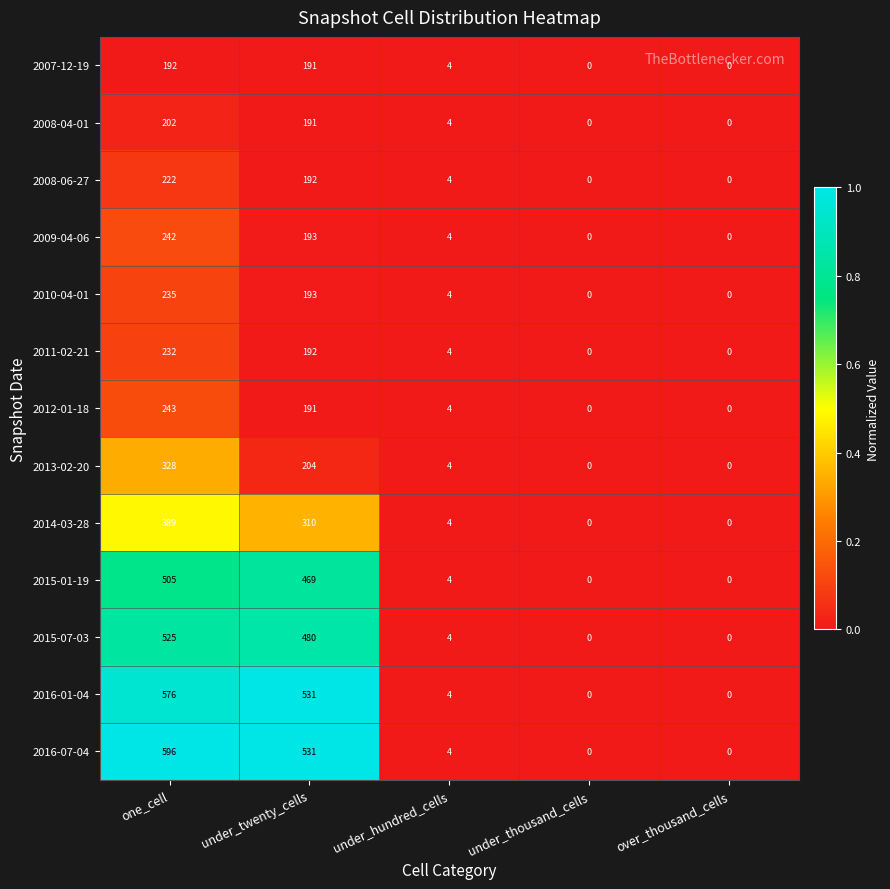

Which series has the largest range (max minus min)?

2016-07-04